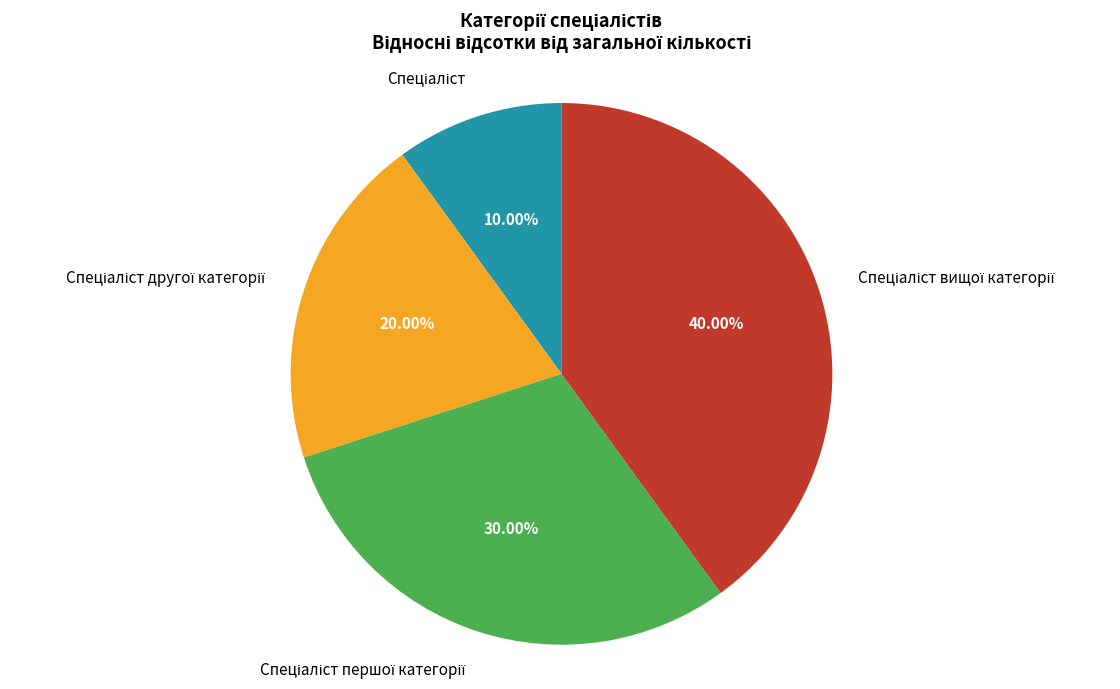

Is there any slice that represents more than half of the pie?

No